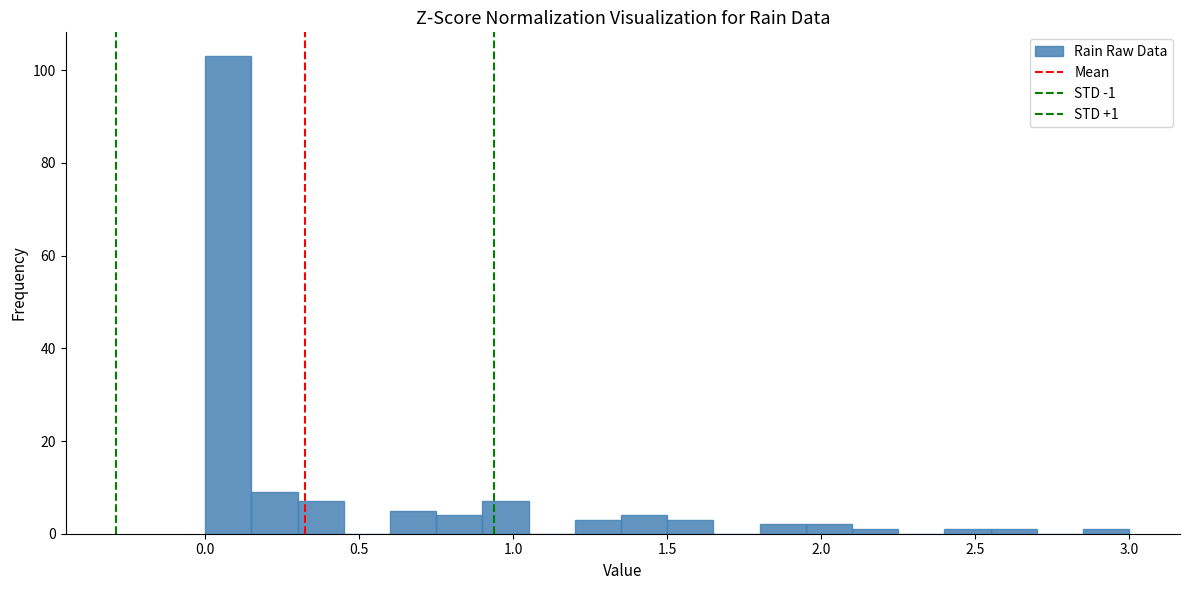

Read against the x-axis, roughly where is the centre of the tallest bar?

0.10